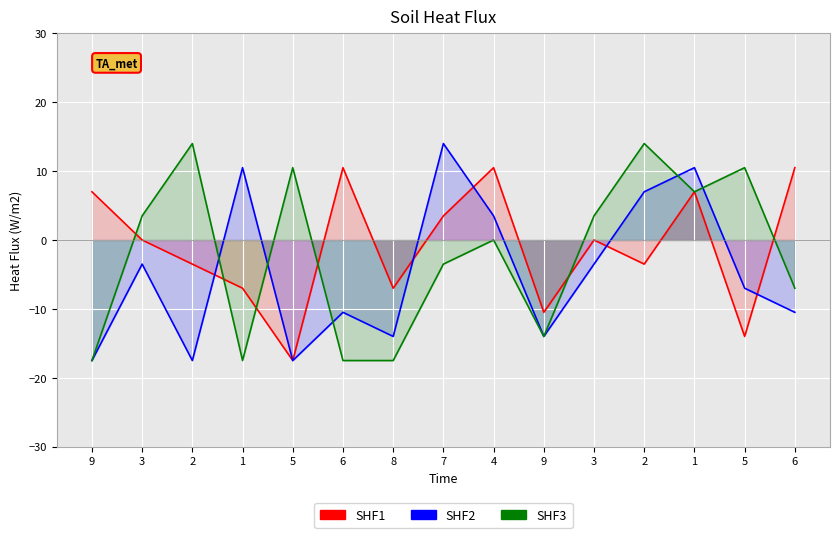

How many col_2 values are between -14 and 7?

9